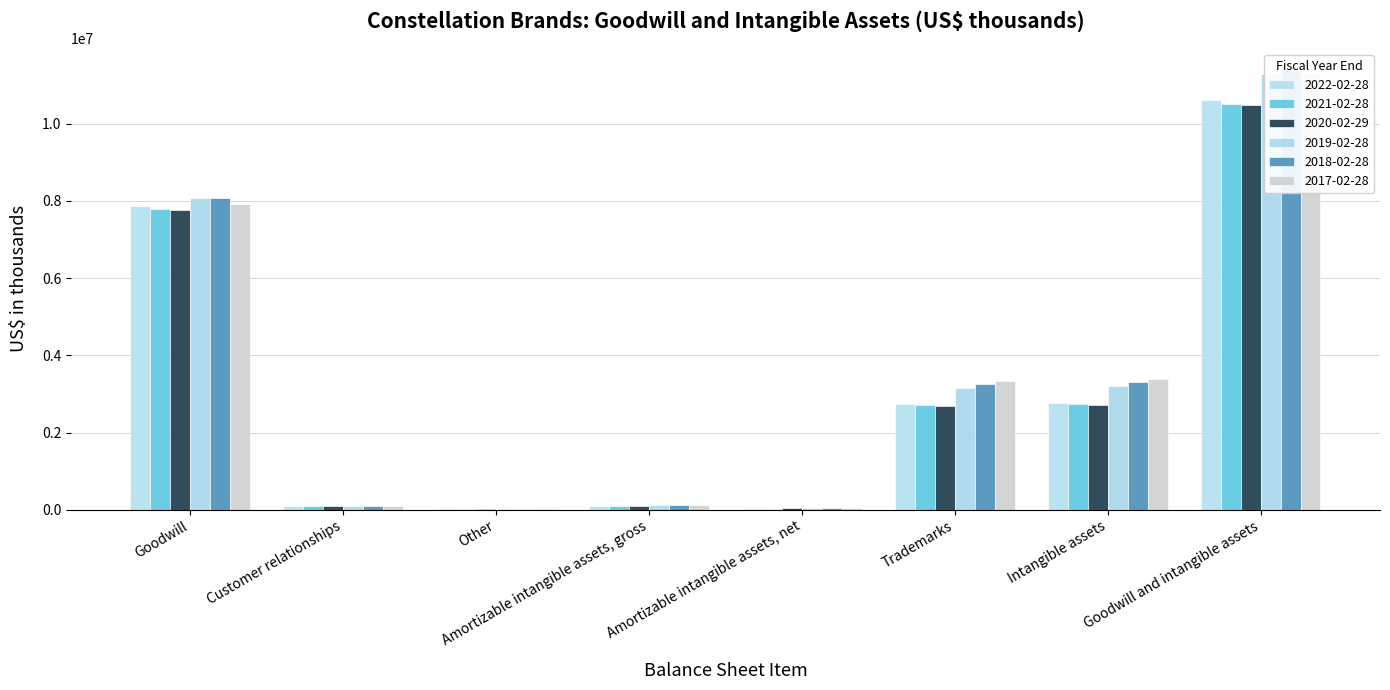

How many bars are there in total?

48